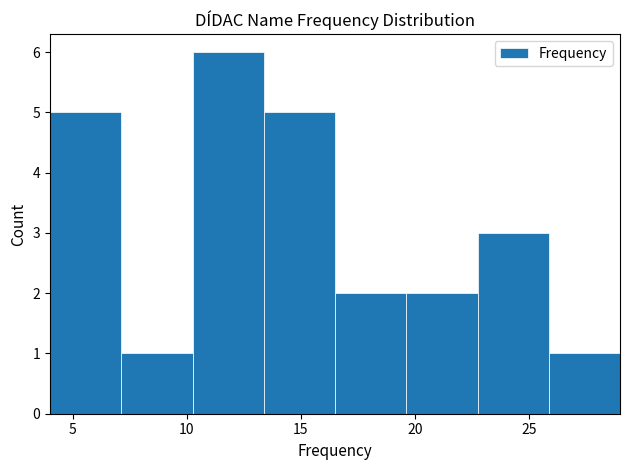

Which range on the x-axis has the tallest bar?

10.5 to 13.5